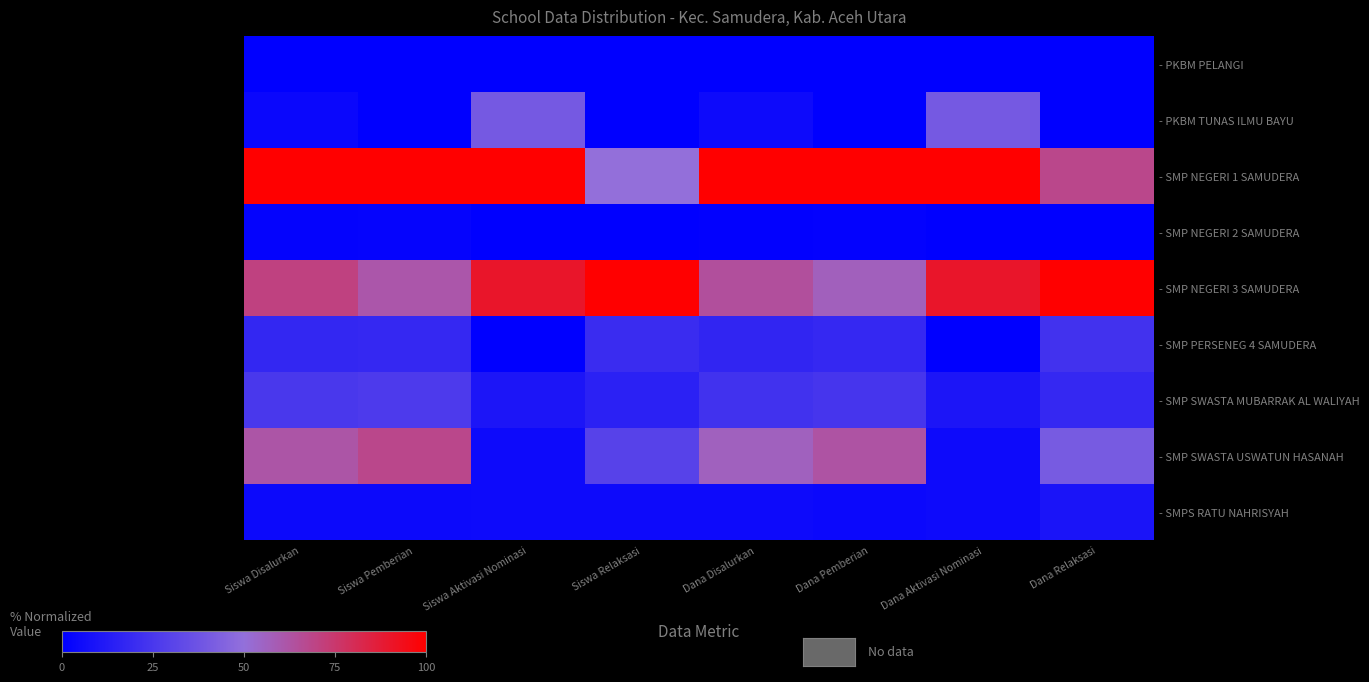

List the series in order of their peak value, lowest first.

- PKBM PELANGI, - SMP NEGERI 2 SAMUDERA, - SMPS RATU NAHRISYAH, - SMP PERSENEG 4 SAMUDERA, - SMP SWASTA MUBARRAK AL WALIYAH, - PKBM TUNAS ILMU BAYU, - SMP SWASTA USWATUN HASANAH, - SMP NEGERI 1 SAMUDERA, - SMP NEGERI 3 SAMUDERA